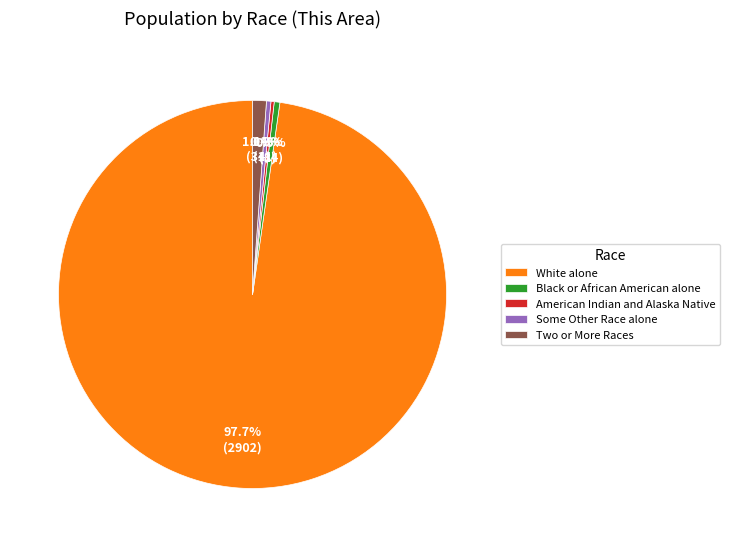

Is there a majority slice in this chart?

Yes